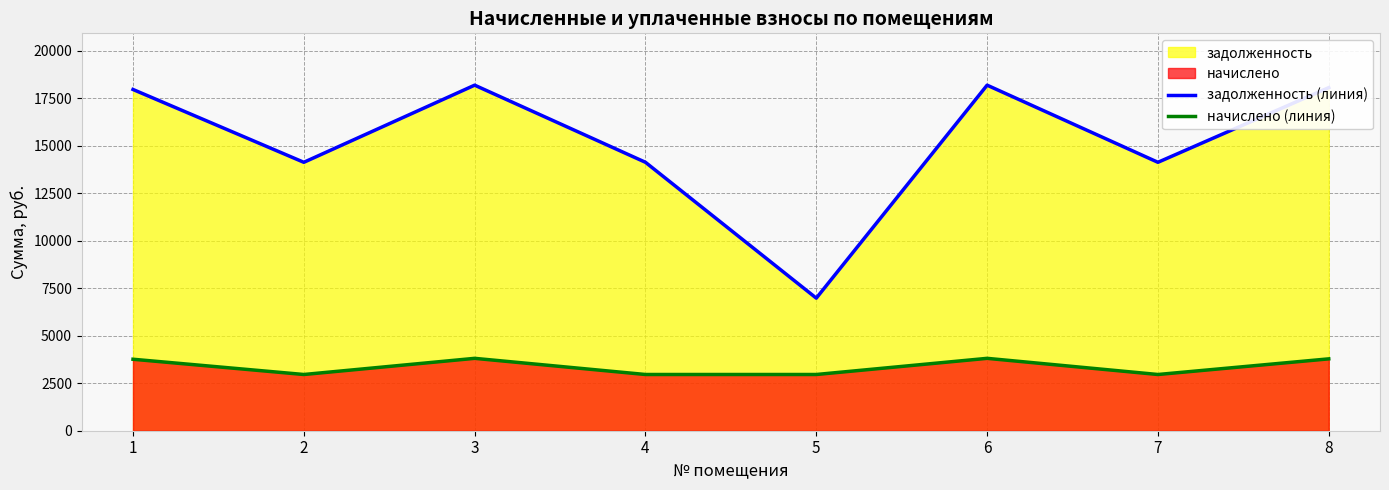

Reading left to right, transcribe all the data shown in this chart.

задолженность (линия): 1=17963.6	2=14130.6	3=18191.0	4=14130.6	5=6980.1	6=18191.0	7=14130.6	8=18061.1
начислено (линия): 1=3762.6	2=2959.8	3=3810.2	4=2959.8	5=2959.8	6=3810.2	7=2959.8	8=3783.0